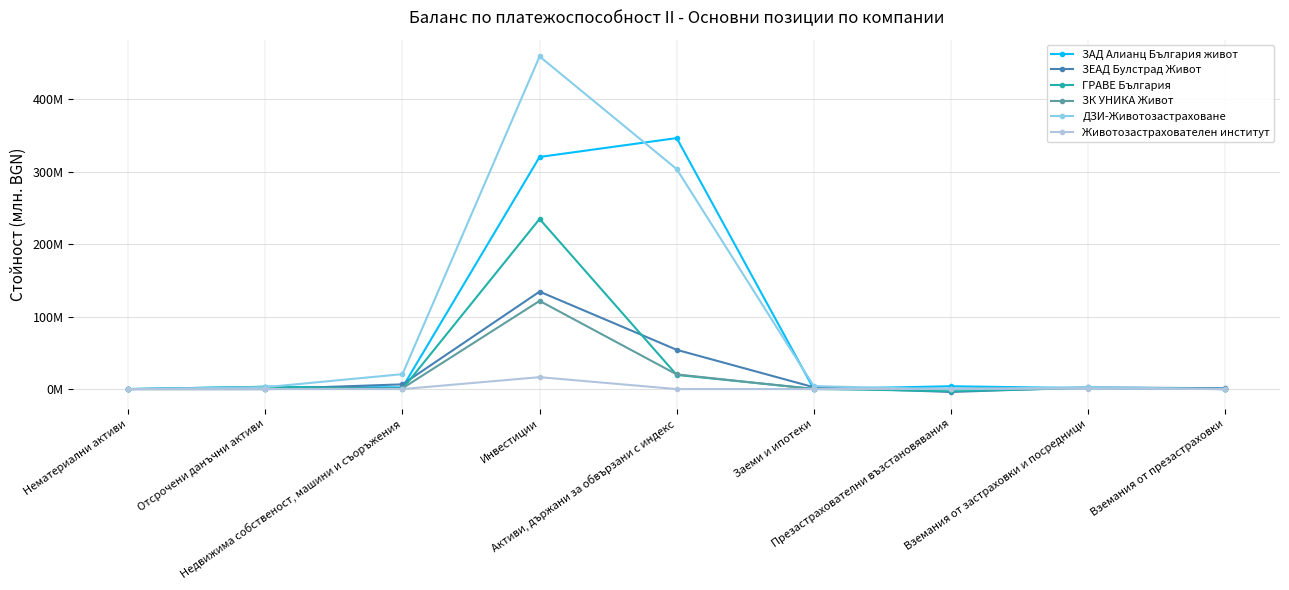

True or false: ГРАВЕ България has a value of 109.3 at Вземания от презастраховки.

False